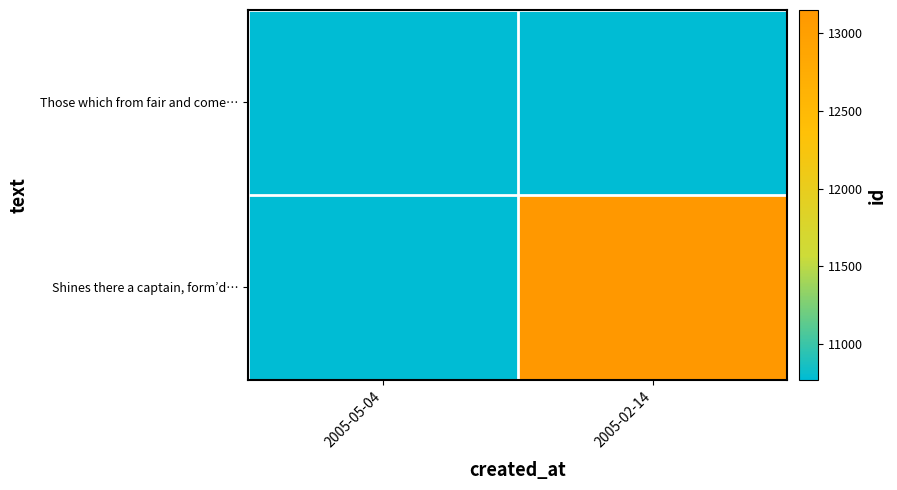

Rank the series by their maximum value, from highest to lowest.

Shines there a captain, form’d…, Those which from fair and come…